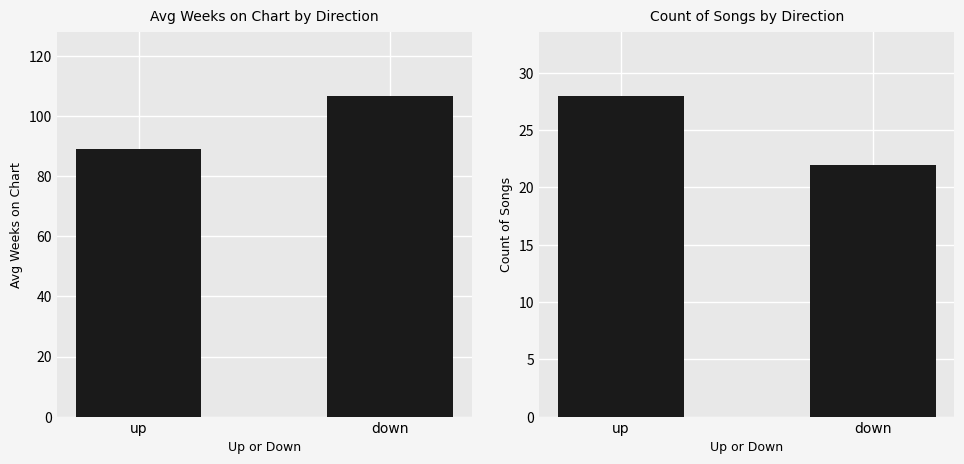

How many data points in Avg Weeks on Chart are less than 106?

1